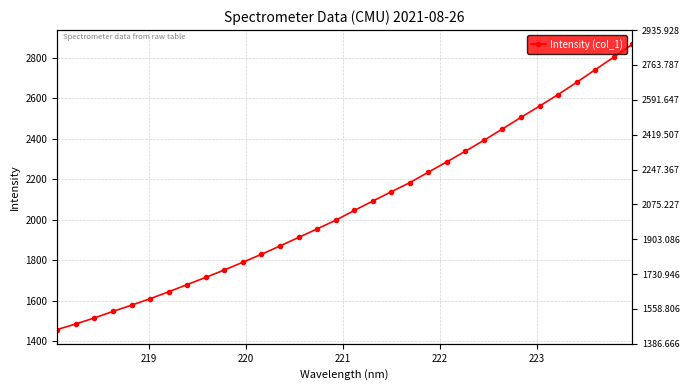

How many lines are shown in the chart?

1